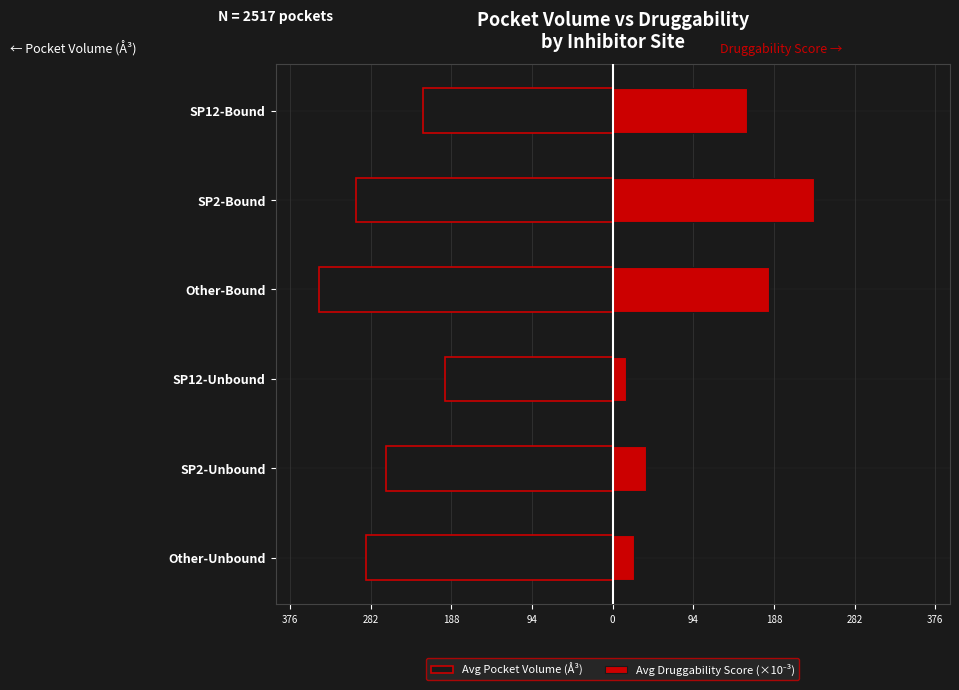

What are all the series names shown in the legend?

Avg Pocket Volume (Å³), Avg Druggability Score (×10⁻³)